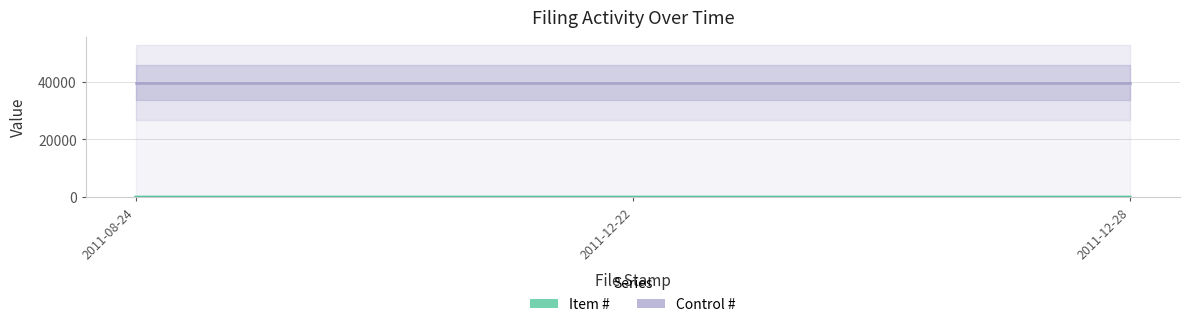

What is the difference between the highest and lowest values at 2011-08-24?

39696